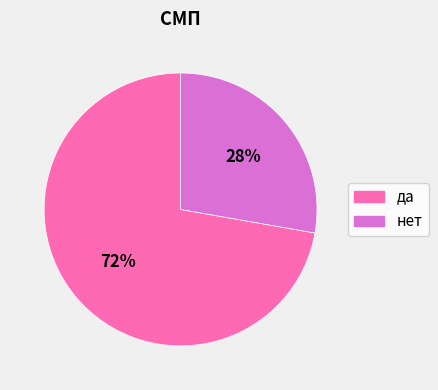

Which slice represents more than half of the pie?

да